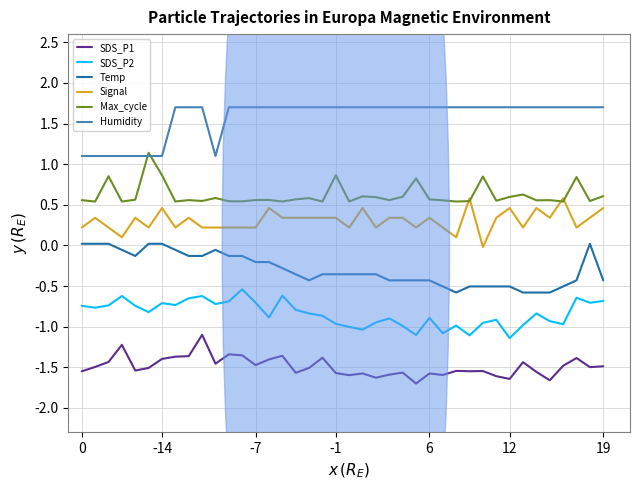

What is the highest value of the SDS_P2 series?

-0.5